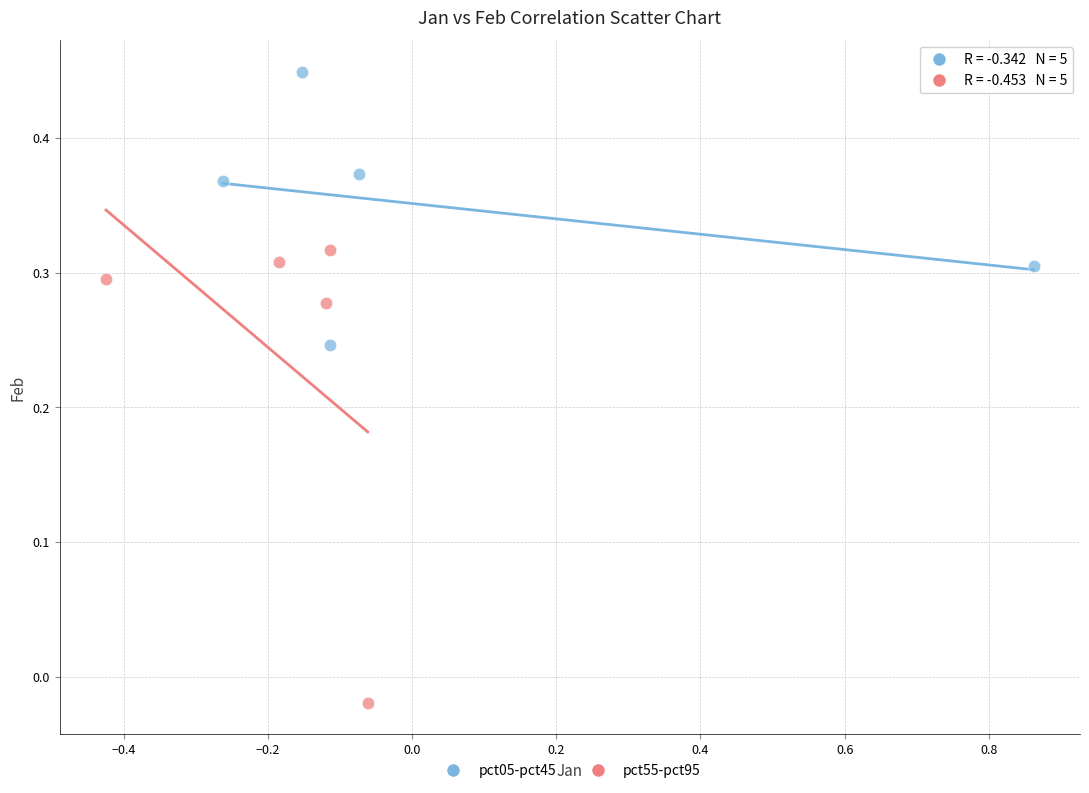

Which series has the largest Y range (max minus min)?

pct55-pct95